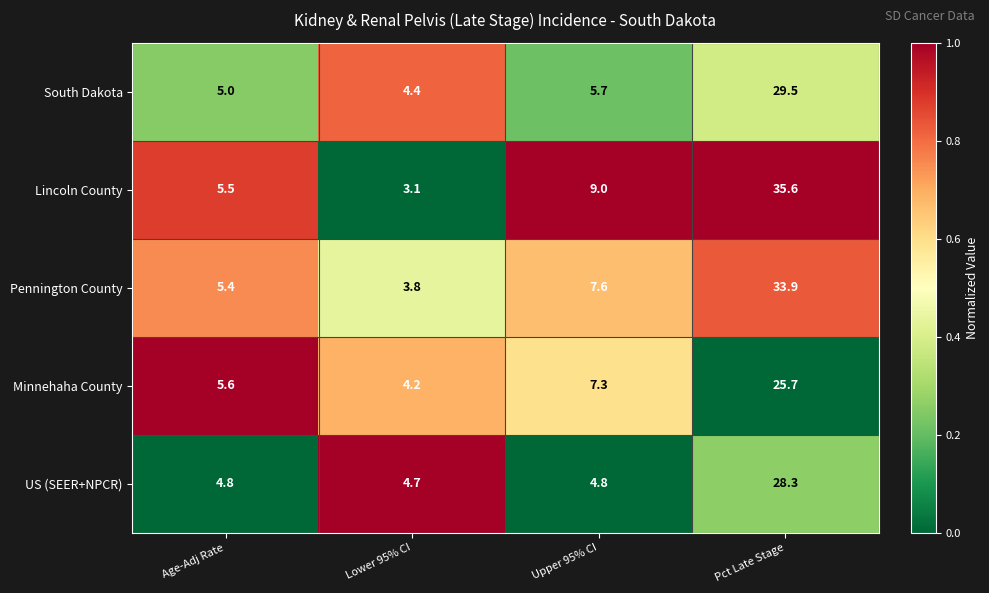

Which label corresponds to the largest value in the chart?

Pct Late Stage